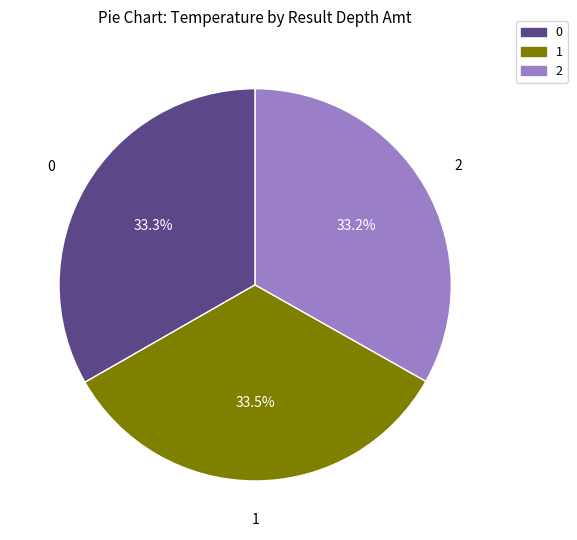

How many slices are in this pie chart?

3